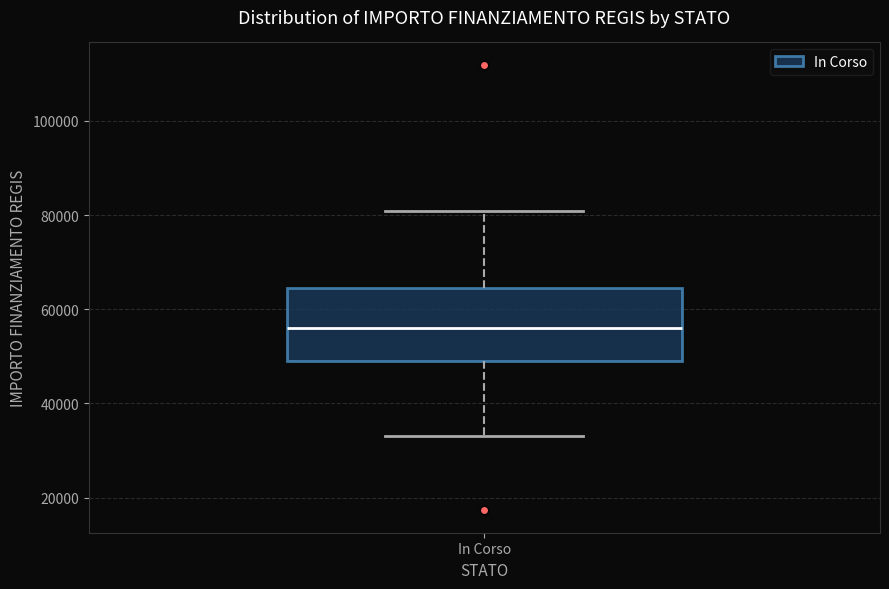

Transcribe this box plot: give where the median line is, the range the box spans, and where the two whiskers end, as read against the y-axis. The values are not printed on the chart, so give them approximately, as read against the axis.

median 56000, box 50000 to 64000, whiskers 32000 to 80000